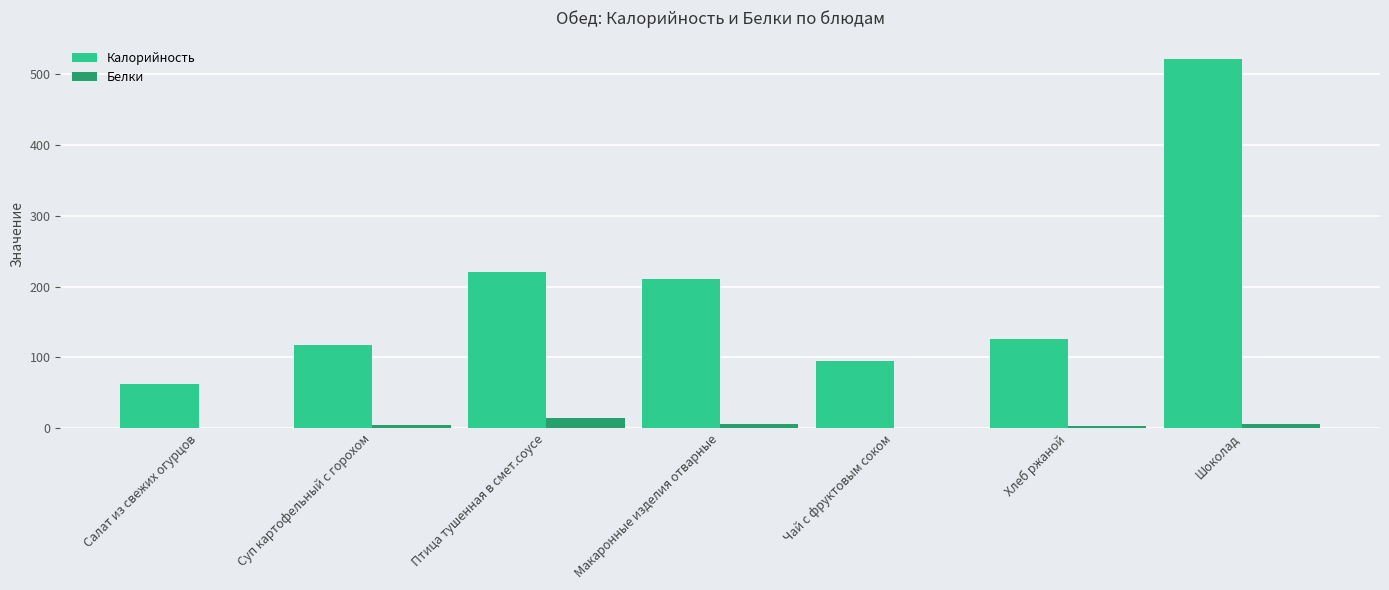

Which series has the largest total across all categories?

Калорийность